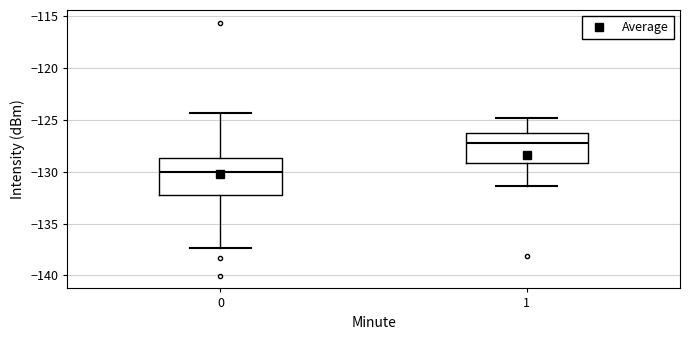

Comparing the boxes themselves (not the whiskers), which one is the tallest?

0